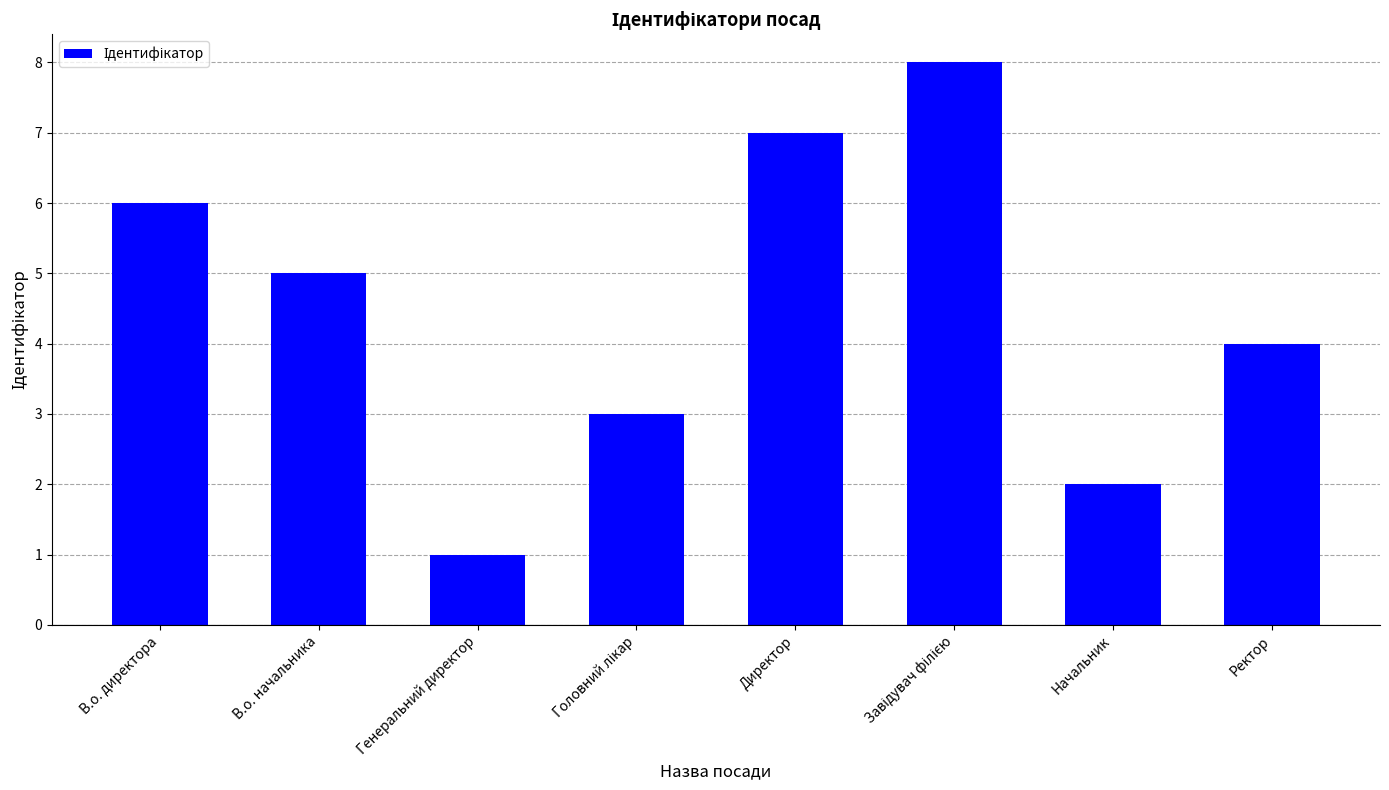

What is the change in value from Генеральний директор to Директор?

+6